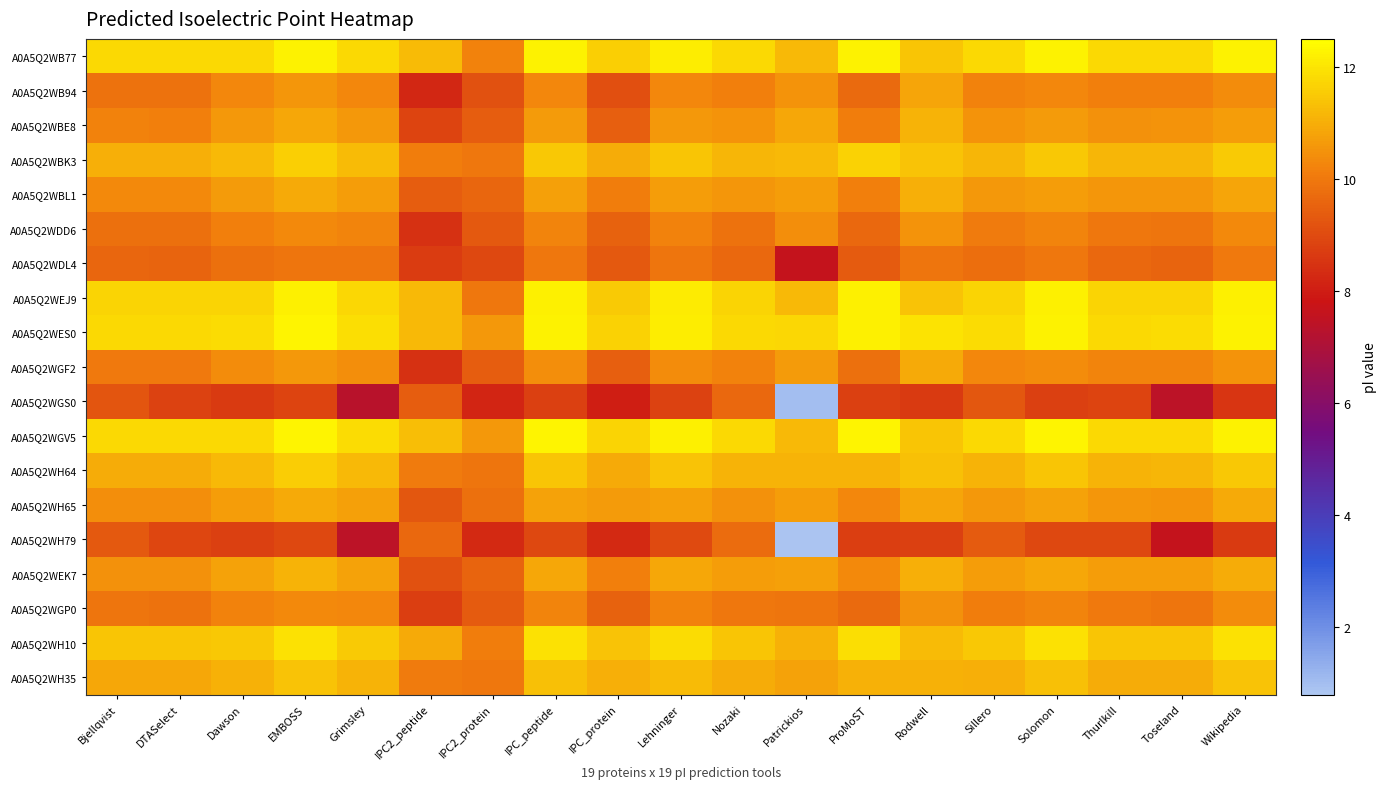

Which label corresponds to the largest value in the chart?

EMBOSS